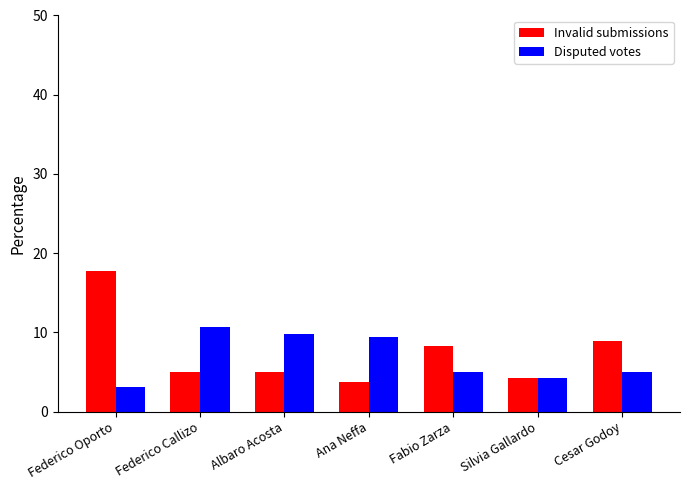

At how many categories does at least one series exceed 10?

2